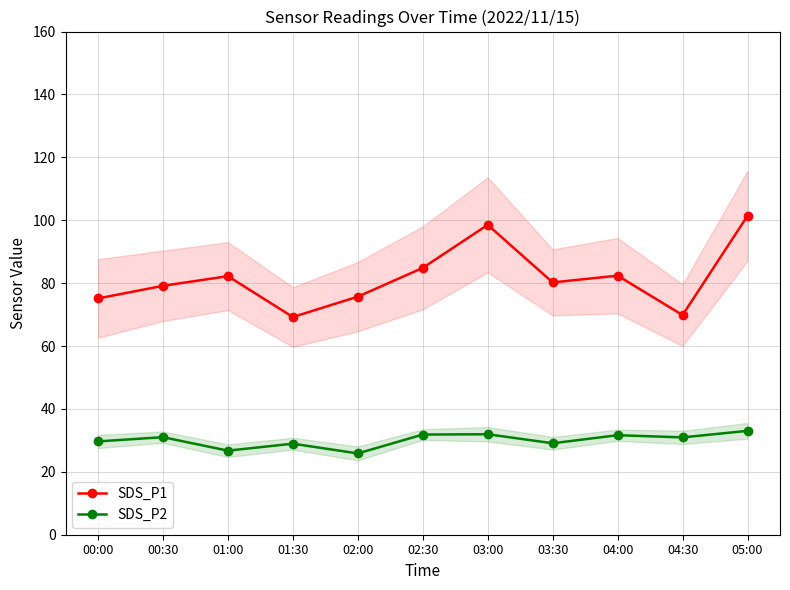

True or false: SDS_P1 and SDS_P2 intersect in this chart.

False